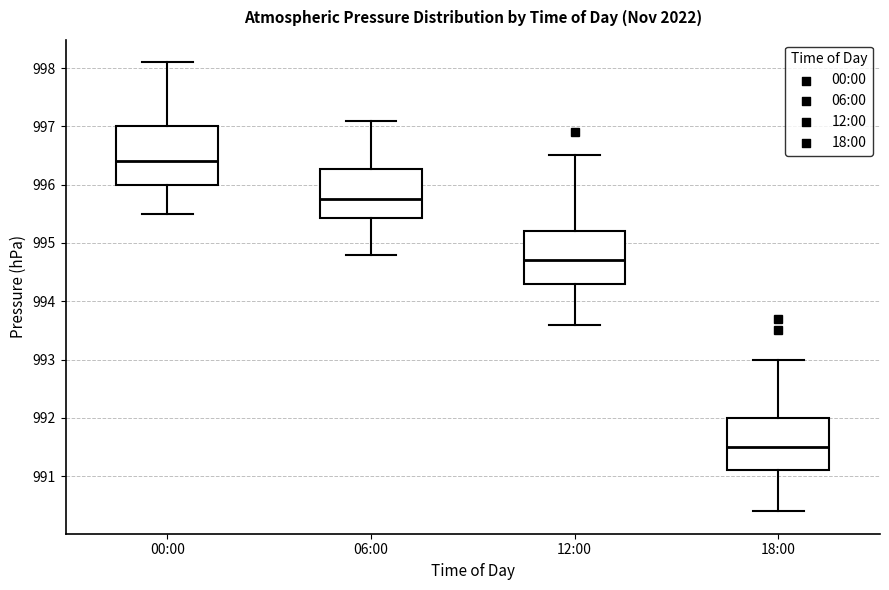

Reading left to right, transcribe this box plot: for each box, give where its median line is, the range the box spans, and where its two whiskers end, as read against the y-axis. The values are not printed on the chart, so give them approximately, as read against the axis.

00:00: median 996.4, box 996.0 to 997.0, whiskers 995.5 to 998.1
06:00: median 995.8, box 995.4 to 996.3, whiskers 994.8 to 997.1
12:00: median 994.7, box 994.3 to 995.2, whiskers 993.6 to 996.5
18:00: median 991.5, box 991.1 to 992.0, whiskers 990.4 to 993.0